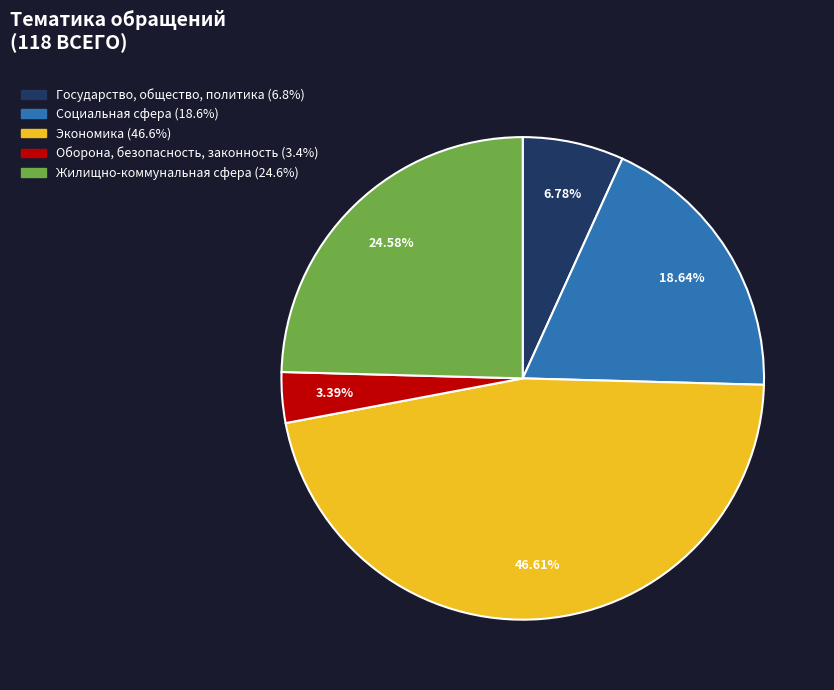

What is the total percentage of Государство, общество, политика and Жилищно-коммунальная сфера?

31.4%